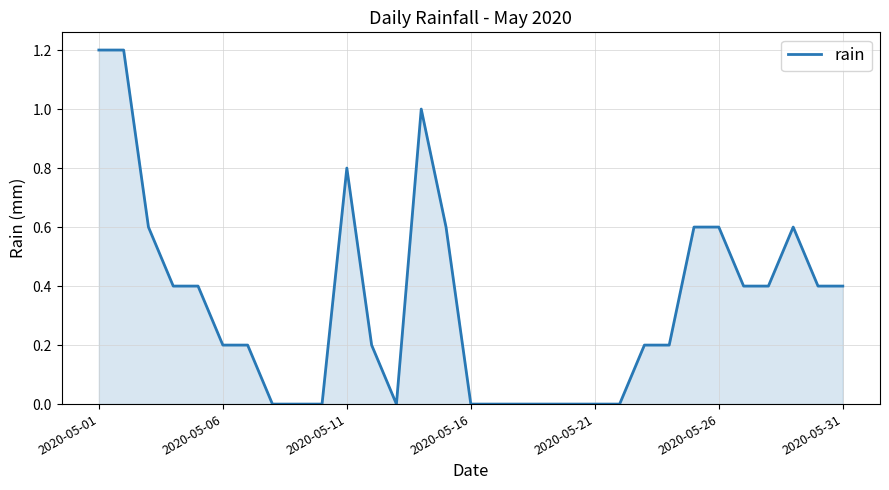

Reading left to right, list all the values displayed in this chart.

1.2	1.2	0.6	0.4	0.4	0.2	0.2	0.0	0.0	0.0	0.8	0.2	0.0	1.0	0.6	0.0	0.0	0.0	0.0	0.0	0.0	0.0	0.2	0.2	0.6	0.6	0.4	0.4	0.6	0.4	0.4